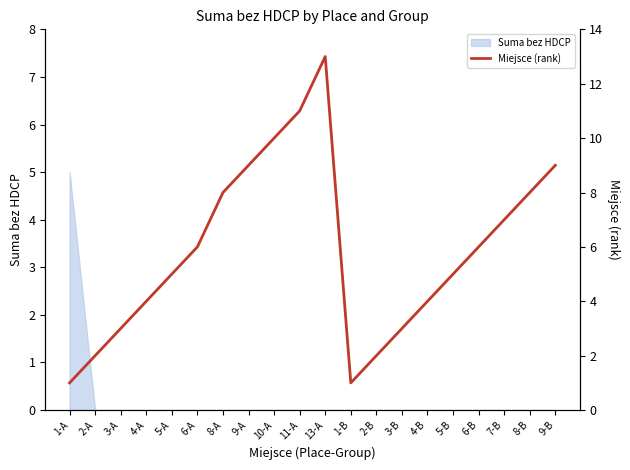

What is the ratio of the value at 2-B to the value at 7-B?

0.3